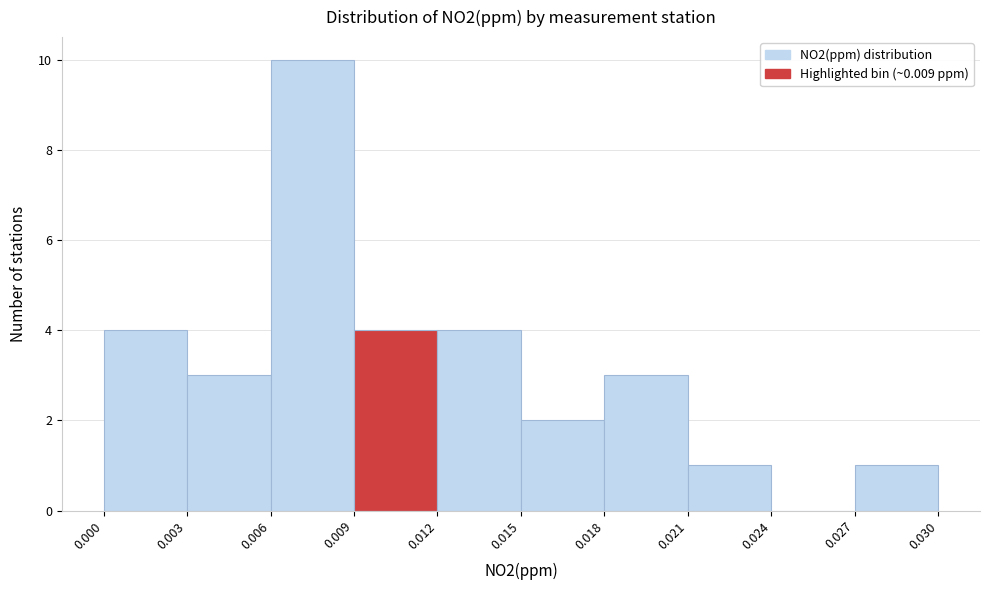

Reading left to right, transcribe this chart: for each bar, give the range it covers on the x-axis and its height. The values are not printed on the chart, so give them approximately, as read against the axis.

0.000 to 0.003: 4
0.003 to 0.006: 3
0.006 to 0.009: 10
0.009 to 0.012: 4
0.012 to 0.015: 4
0.015 to 0.018: 2
0.018 to 0.021: 3
0.021 to 0.024: 1
0.024 to 0.027: 0
0.027 to 0.030: 1